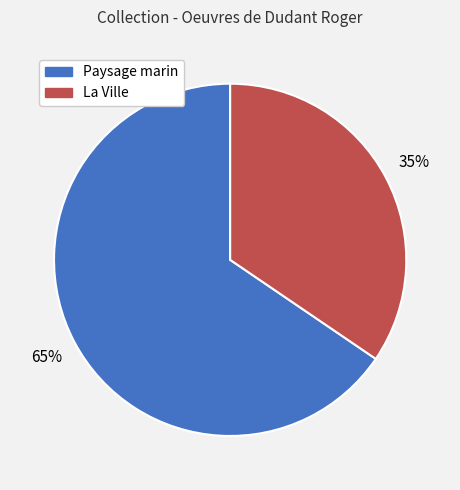

Which slice is the smallest?

La Ville